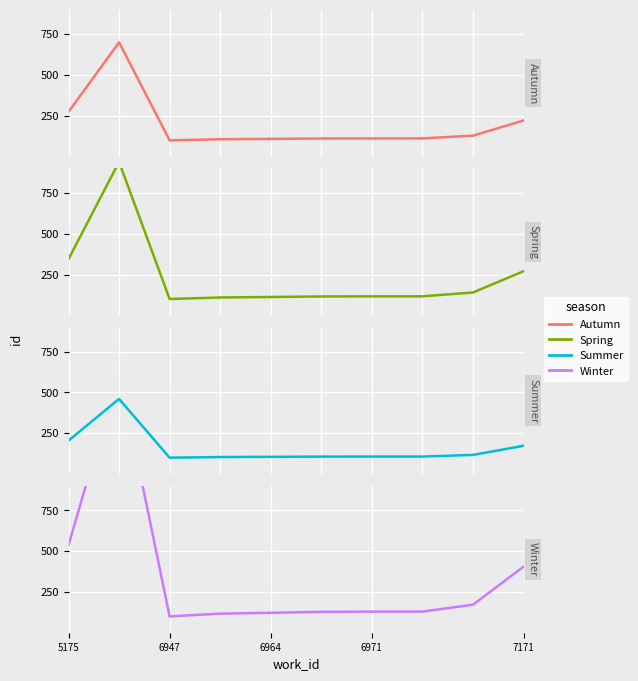

Reading left to right, transcribe all the data shown in this chart.

Autumn: 274.4	700.0	100.0	106.7	108.9	111.2	111.6	111.8	128.5	221.6
Spring: 344.2	940.0	100.0	109.4	112.4	115.6	116.3	116.5	140.0	270.2
Summer: 204.6	460.0	100.0	104.0	105.3	106.7	107.0	107.1	117.1	172.9
Winter: 536.0	1600.0	100.0	116.8	122.1	127.9	129.1	129.5	171.4	403.9